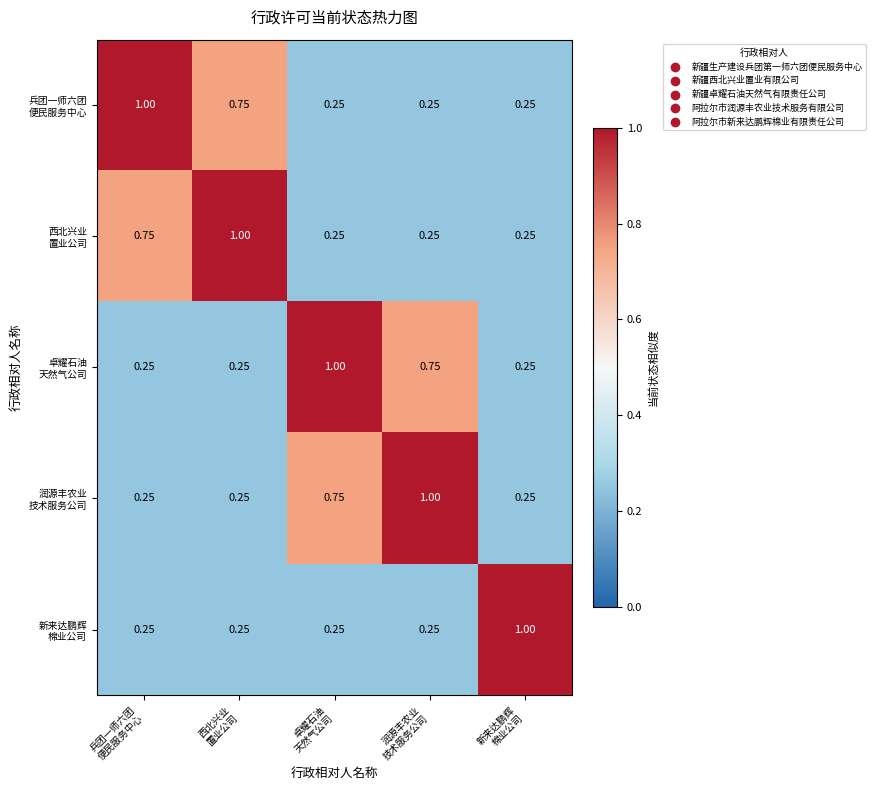

Count the number of data series in this chart.

5